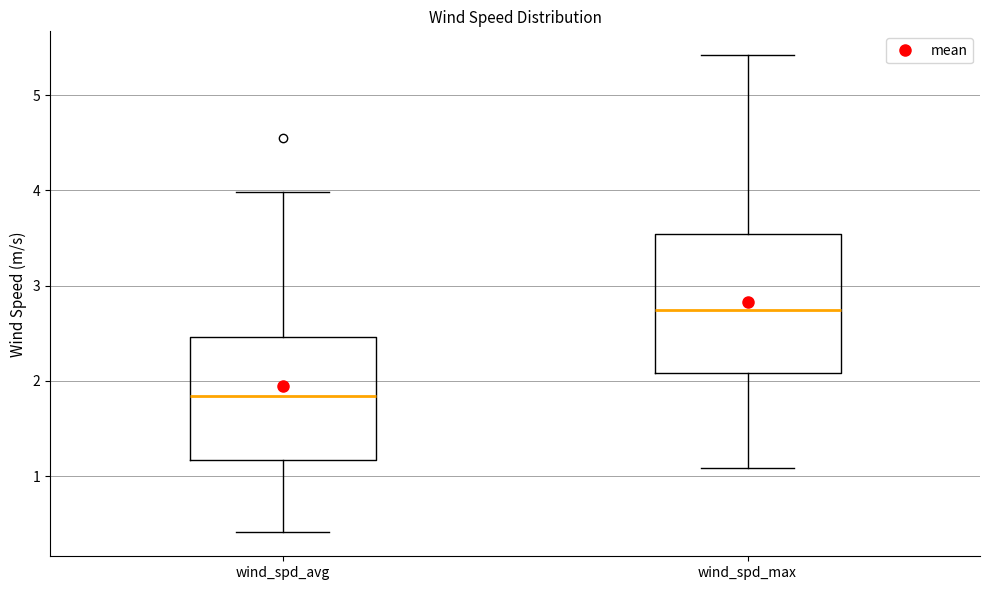

Where does the upper whisker of the box for wind_spd_max end on the y-axis? The values are not printed on the chart, so give them approximately, as read against the axis.

5.4